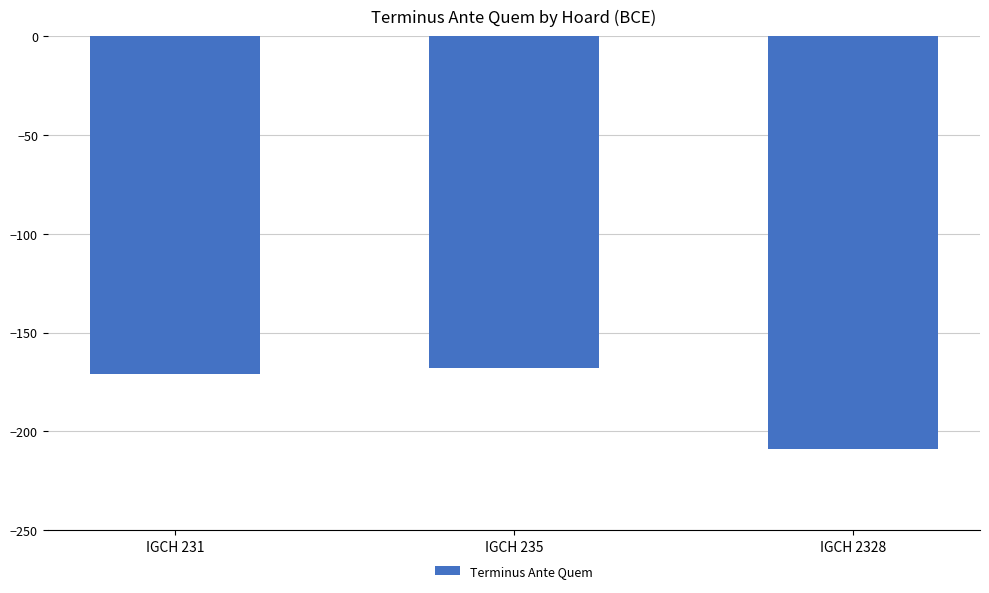

Where does the data first go above -171?

IGCH 235